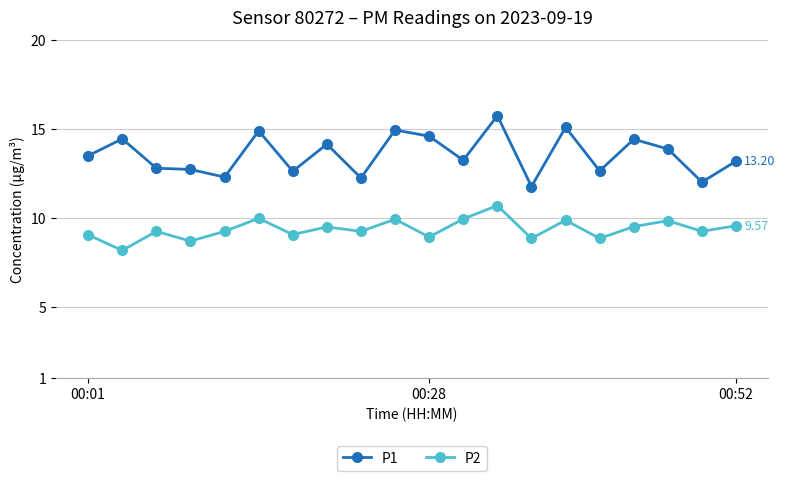

Which series has the widest spread of values?

P1